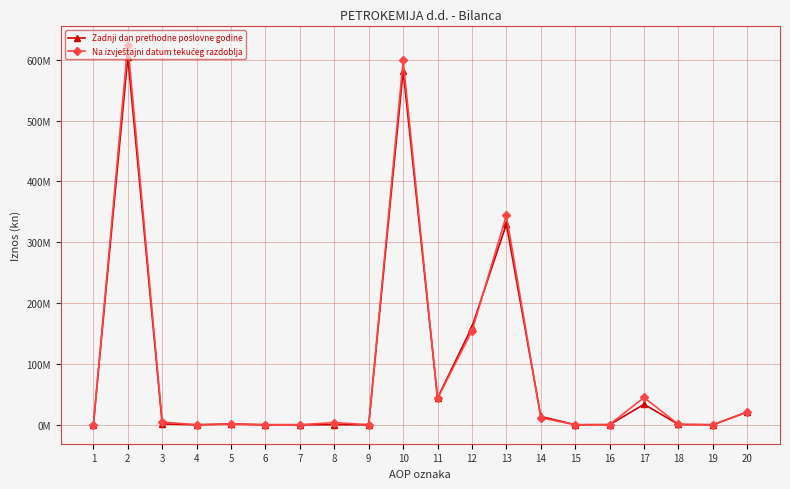

Where do Zadnji dan prethodne poslovne godine and Na izvještajni datum tekućeg razdoblja first cross each other?

10 and 11